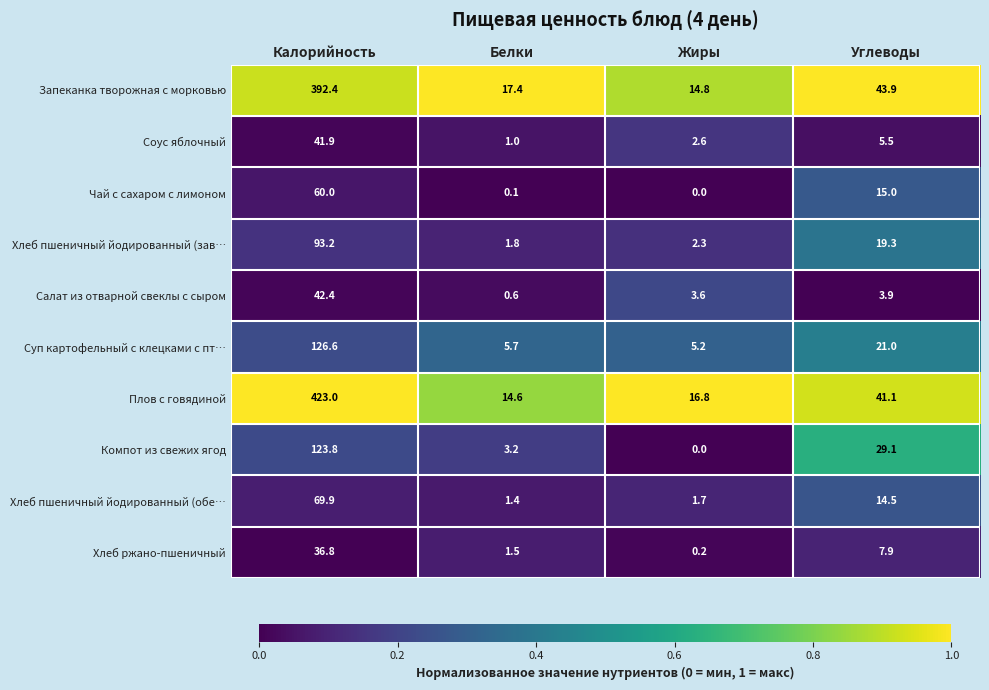

Which label corresponds to the smallest value in the chart?

Жиры